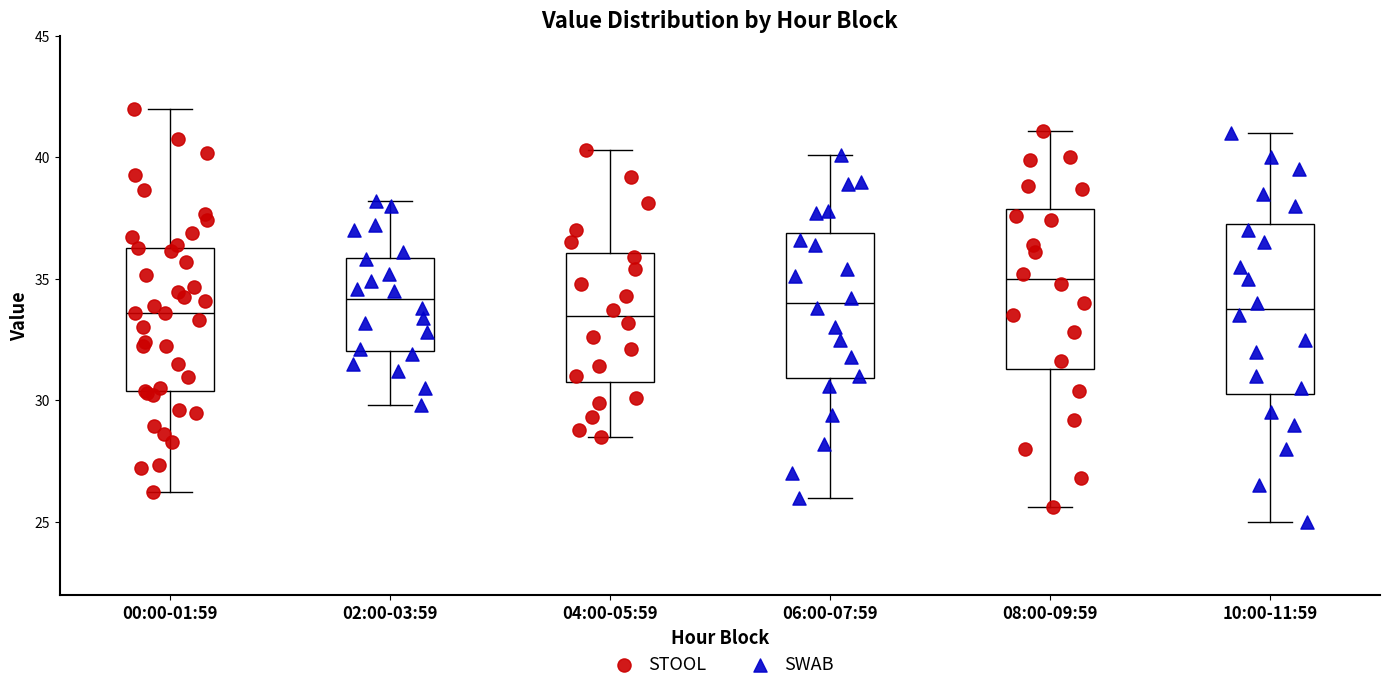

Reading left to right, transcribe this box plot: for each box, give where its median line is, the range the box spans, and where its two whiskers end, as read against the y-axis. The values are not printed on the chart, so give them approximately, as read against the axis.

00:00-01:59: median 33.5, box 30.5 to 36.5, whiskers 26.0 to 42.0
02:00-03:59: median 34.0, box 32.0 to 36.0, whiskers 30.0 to 38.0
04:00-05:59: median 33.5, box 31.0 to 36.0, whiskers 28.5 to 40.5
06:00-07:59: median 34.0, box 31.0 to 37.0, whiskers 26.0 to 40.0
08:00-09:59: median 35.0, box 31.5 to 38.0, whiskers 25.5 to 41.0
10:00-11:59: median 34.0, box 30.5 to 37.5, whiskers 25.0 to 41.0